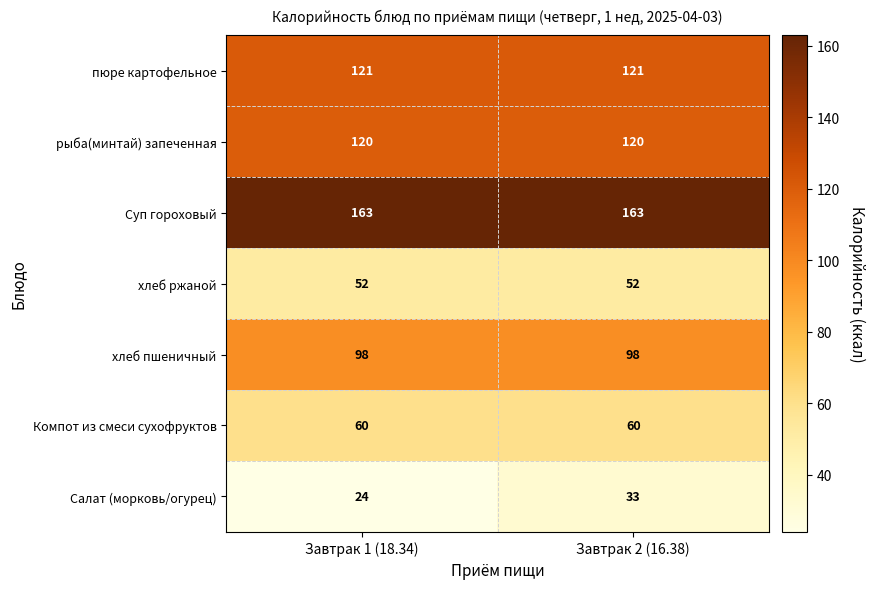

At which category is the sum across all series the highest?

Завтрак 2 (16.38)